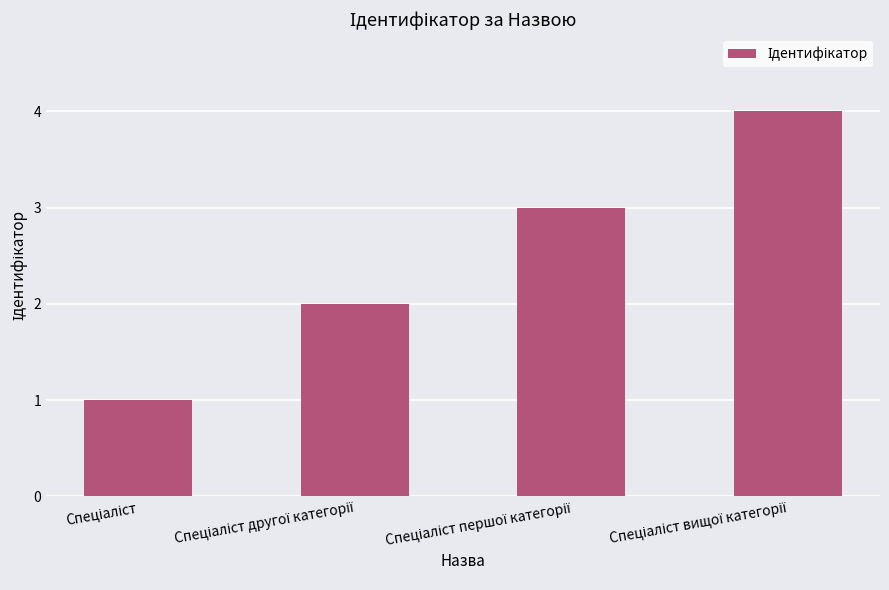

What is the greatest value displayed?

4